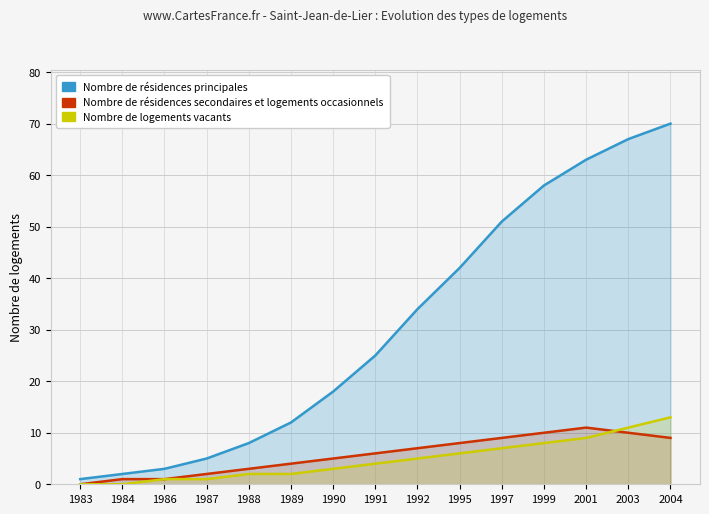

What are all the series names shown in the legend?

Nombre de résidences principales, Nombre de résidences secondaires et logements occasionnels, Nombre de logements vacants